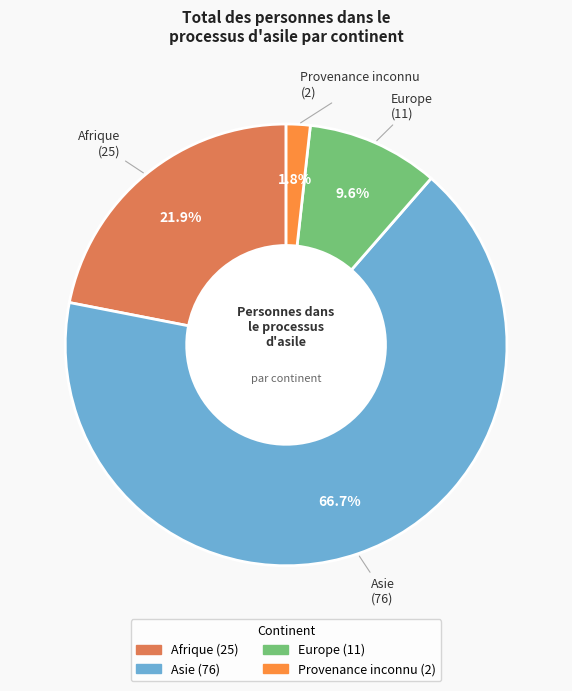

Count the number of slices in the pie.

4